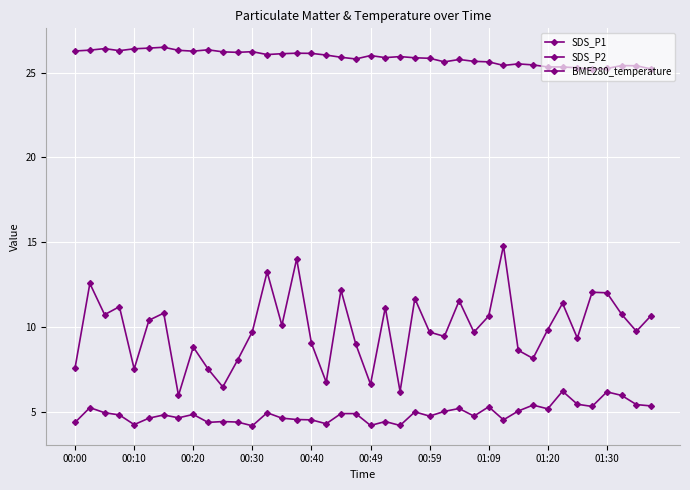

What is the value of the BME280_temperature point at the 12th from the left?

26.2